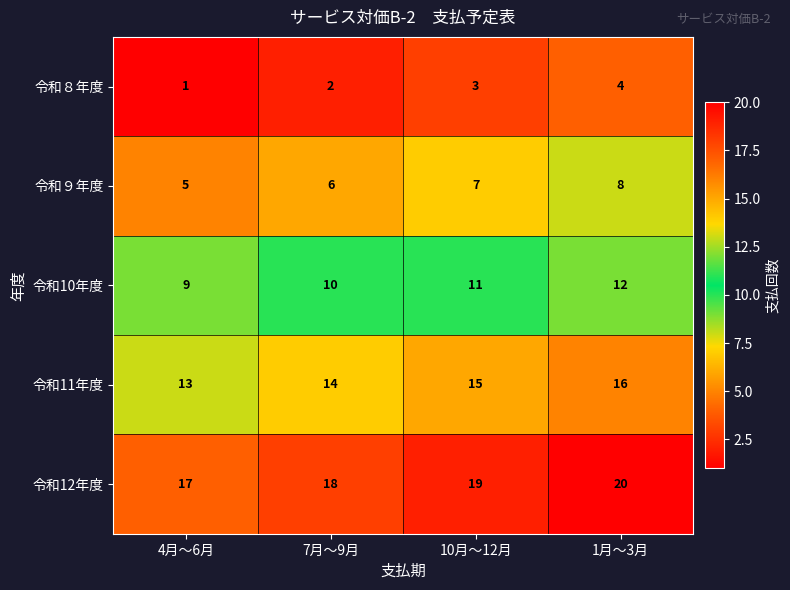

Reading right to left, extract all data points from this chart.

令和８年度: 4	3	2	1
令和９年度: 8	7	6	5
令和10年度: 12	11	10	9
令和11年度: 16	15	14	13
令和12年度: 20	19	18	17